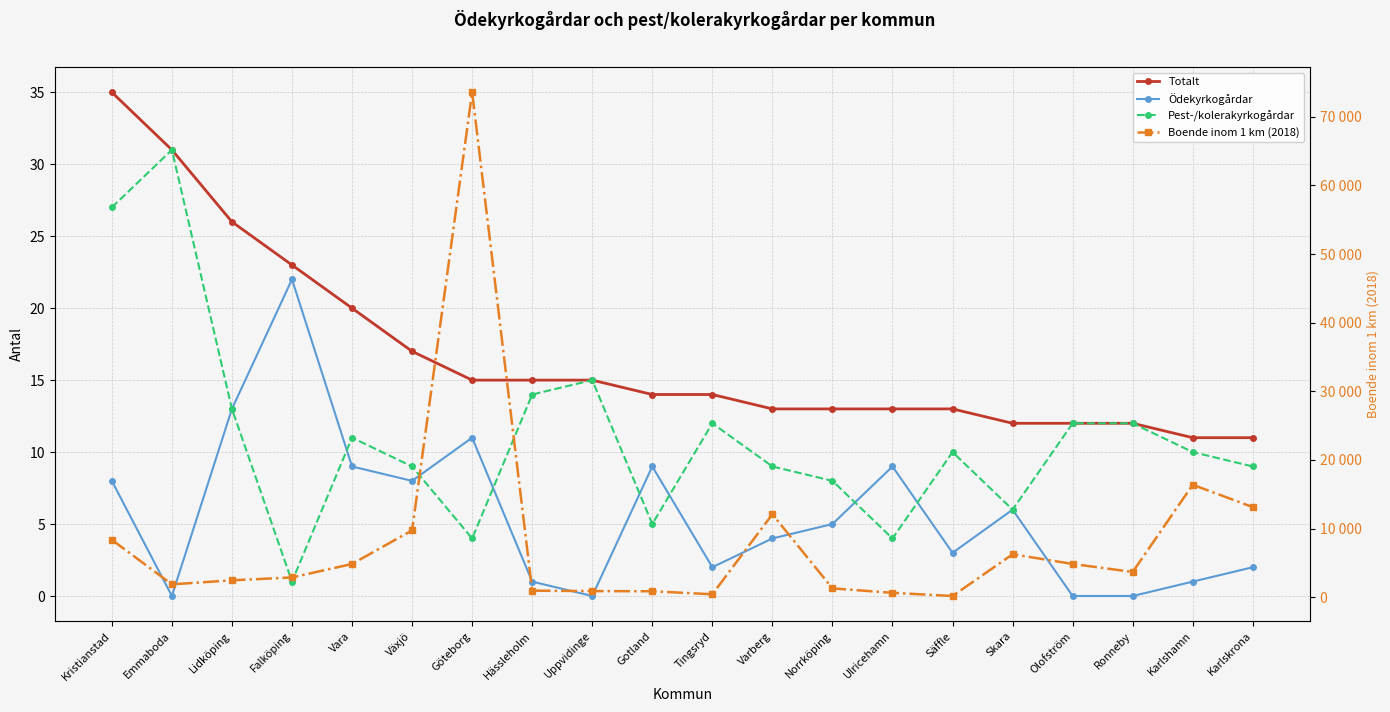

How many lines are shown in the chart?

4